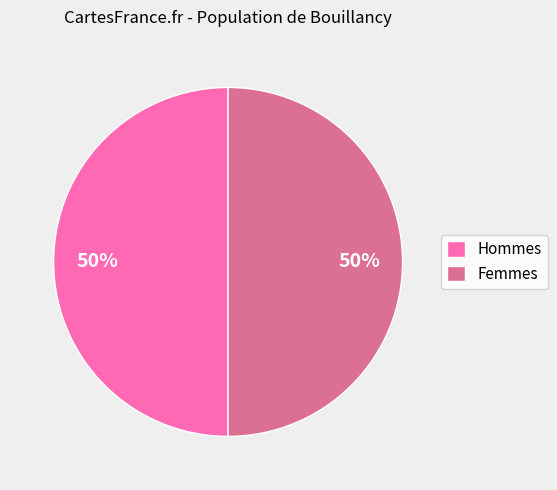

What is the ratio of the value at Femmes to the value at Hommes?

1.0